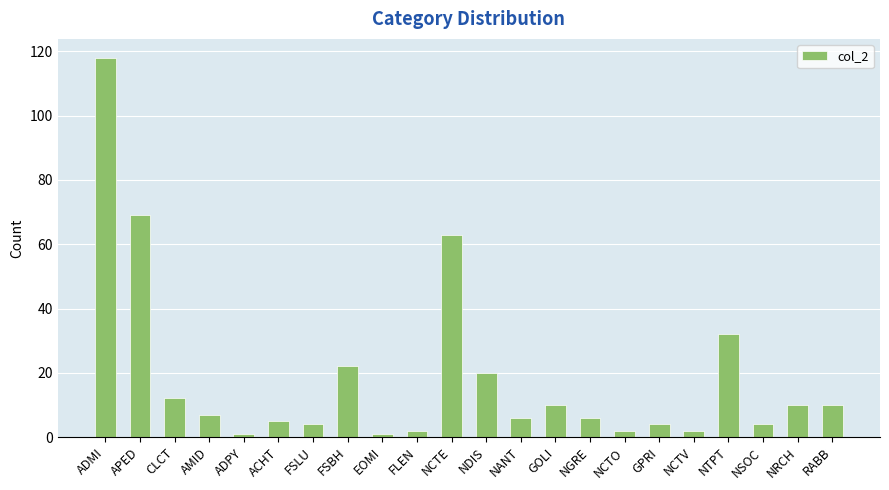

What is the label of the 2nd bar from the right?

NRCH